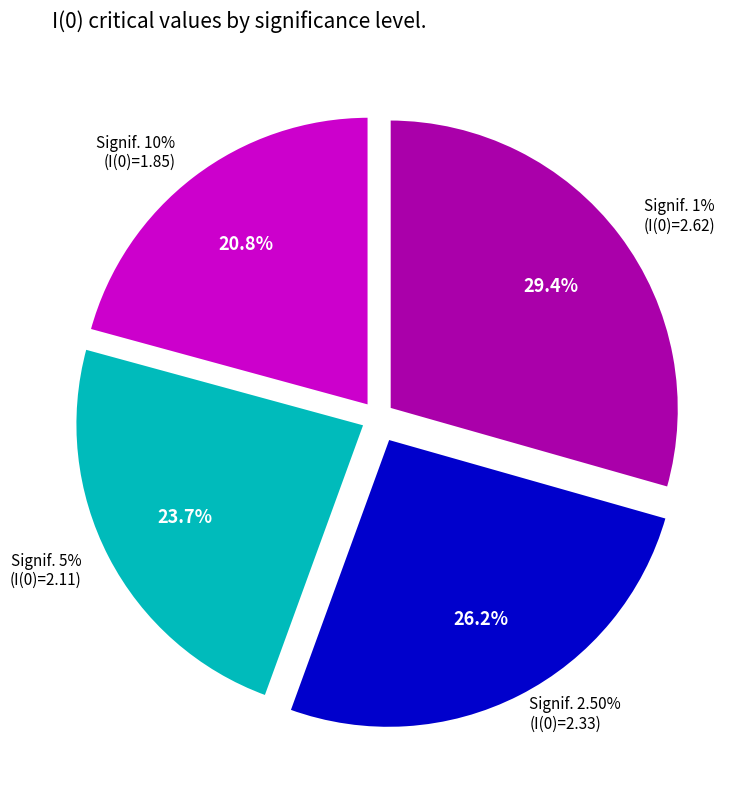

What percentage is the 5% slice, to the nearest percent?

24%